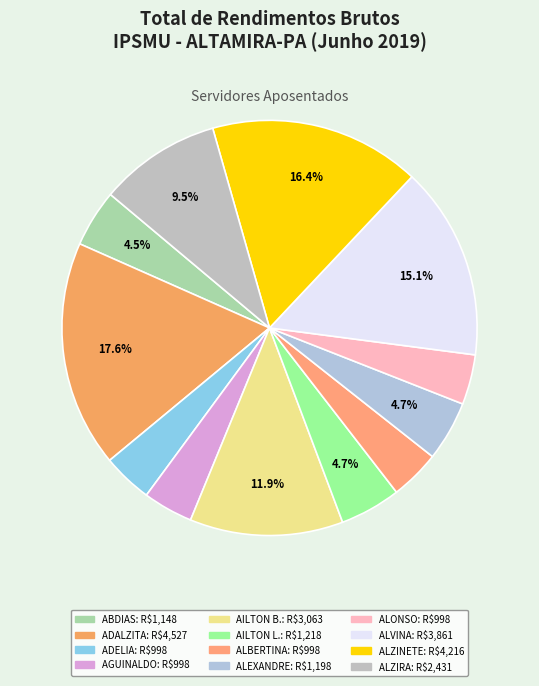

Which slice is the largest?

ADALZITA LOPES CUNHA SIMAS